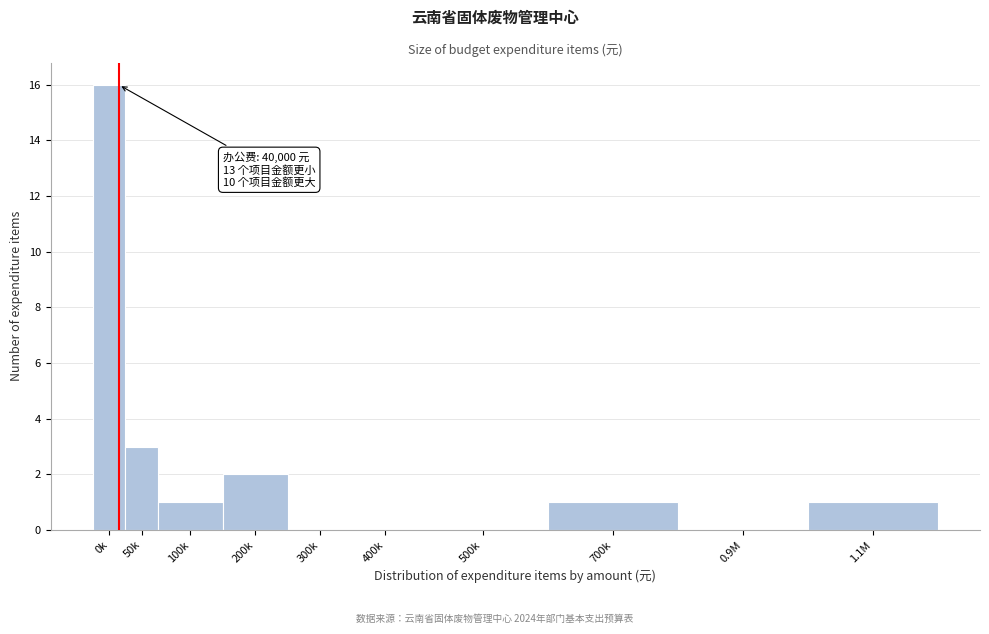

Reading left to right, what are all the values shown in this chart?

0k=16	50k=3	100k=1	200k=2	300k=0	400k=0	500k=0	700k=1	0.9M=0	1.1M=1